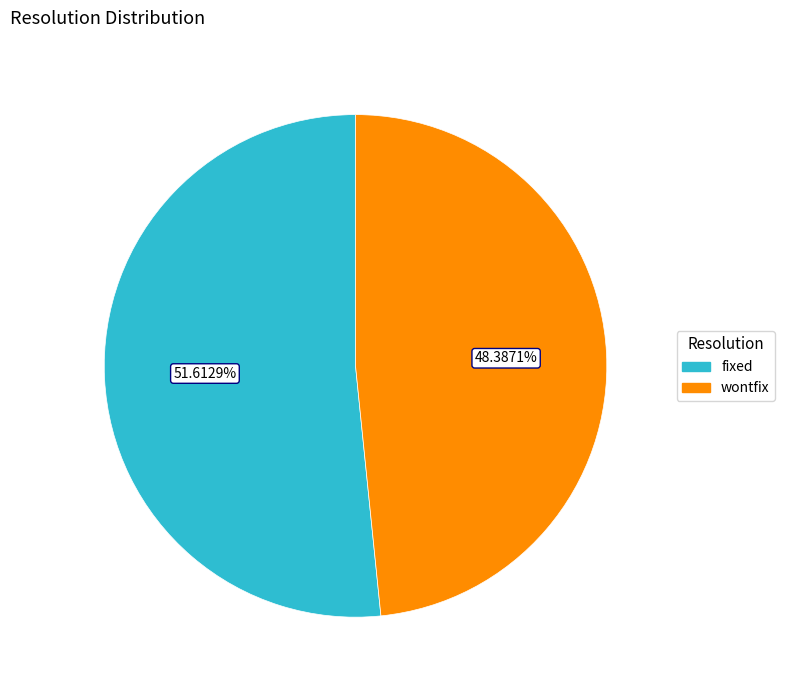

How many segments does this pie chart have?

2